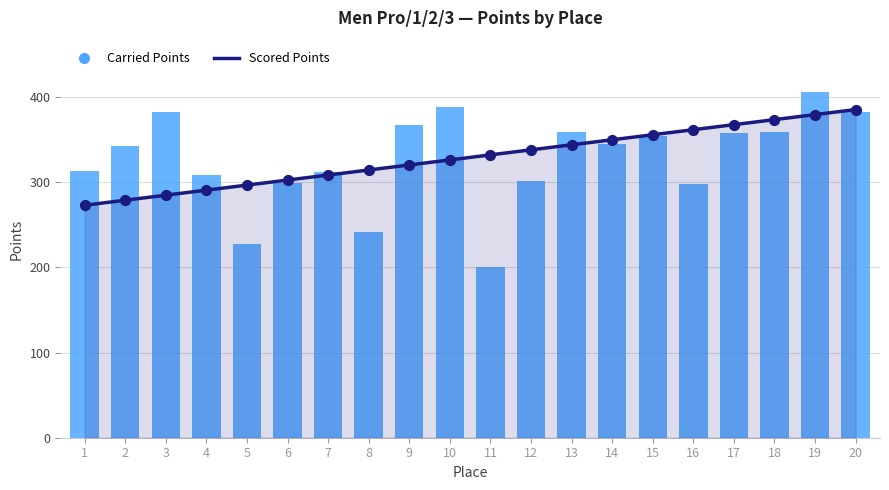

Which series contains the lowest Y value?

Carried Points